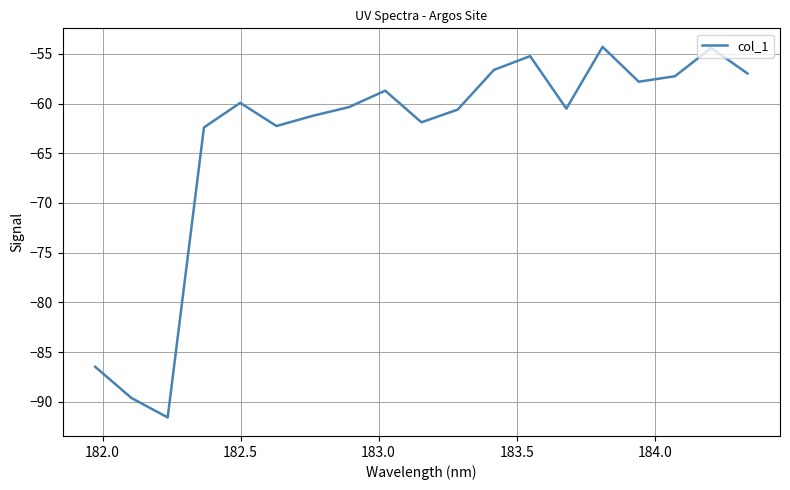

What is the minimum value shown in the chart?

-91.6